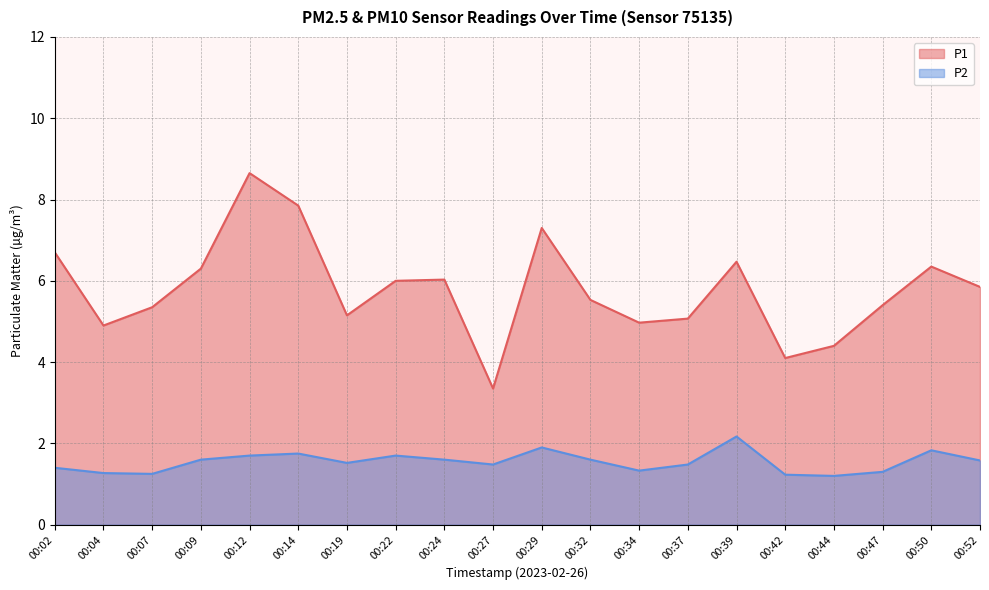

True or false: P1 and P2 intersect in this chart.

False